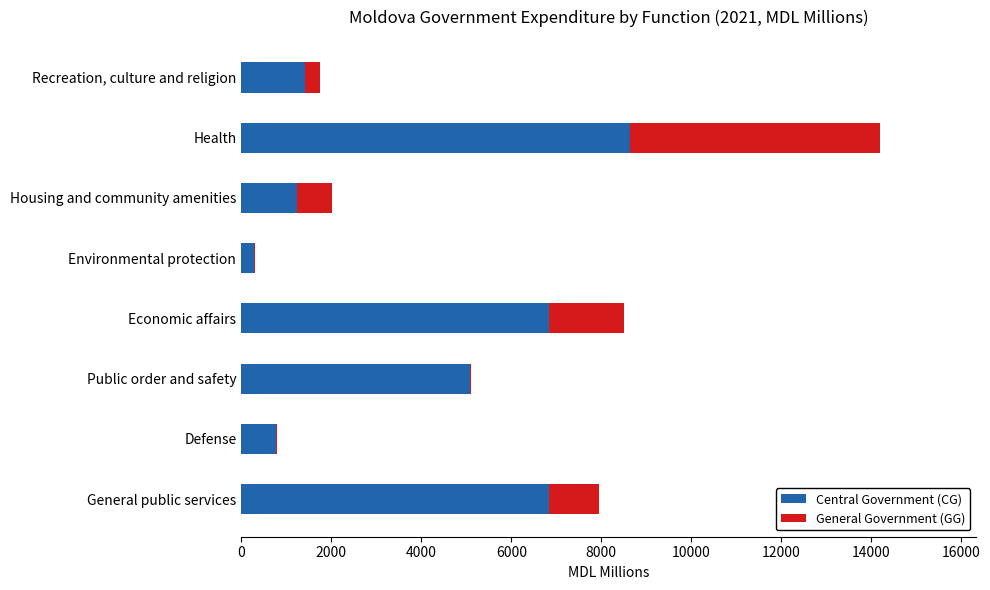

What is the highest value of the Central Government (CG) series?

8635.0